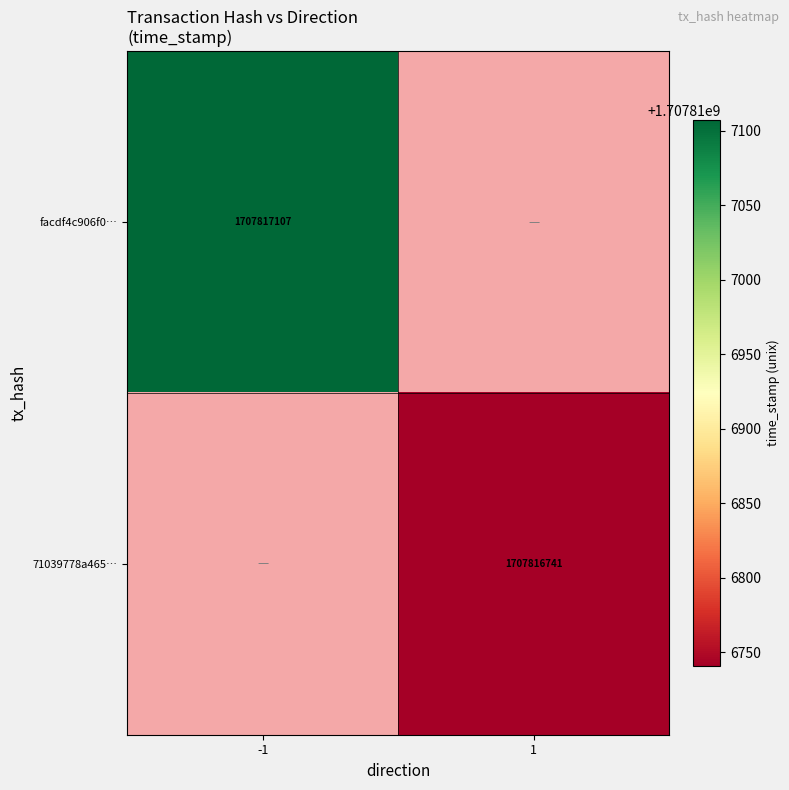

At which label is facdf4c906f09fb69e355bcea3c92d39d540768 closest to 853908553?

1